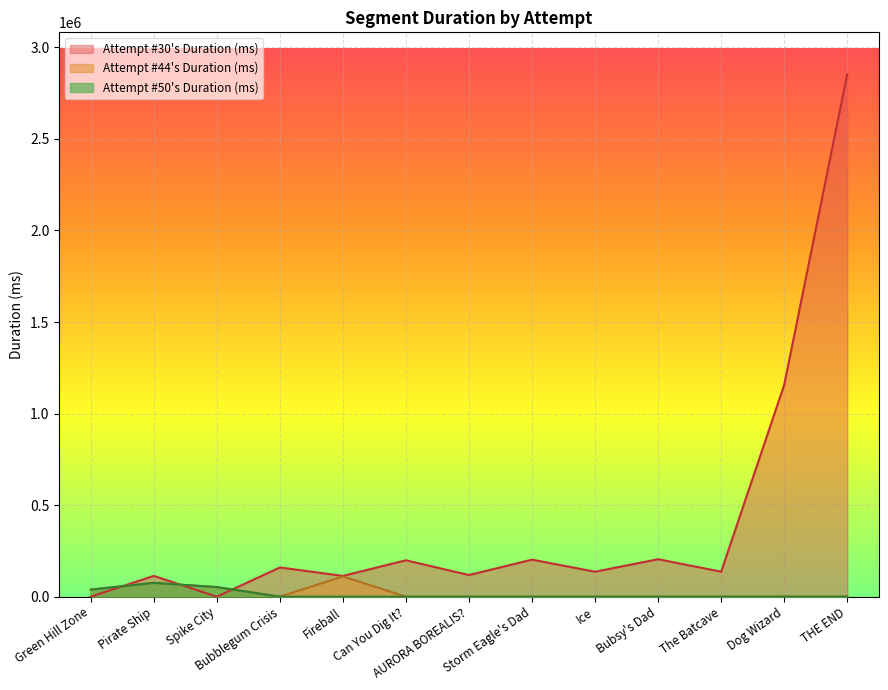

After their last crossing, which series has the higher values: Attempt #50's Duration (ms) or Attempt #30's Duration (ms)?

Attempt #30's Duration (ms)